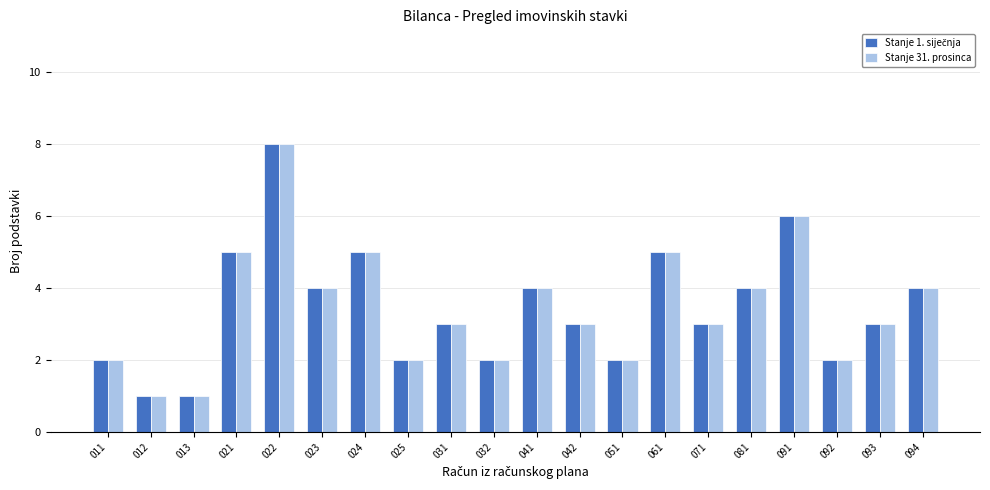

The value of Stanje 31. prosinca at 042 is 2. True or false?

False